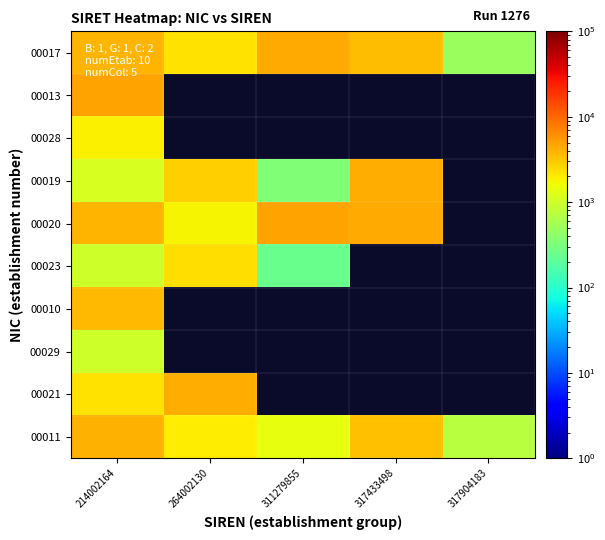

How many data points in 00017 are above 3529?

3